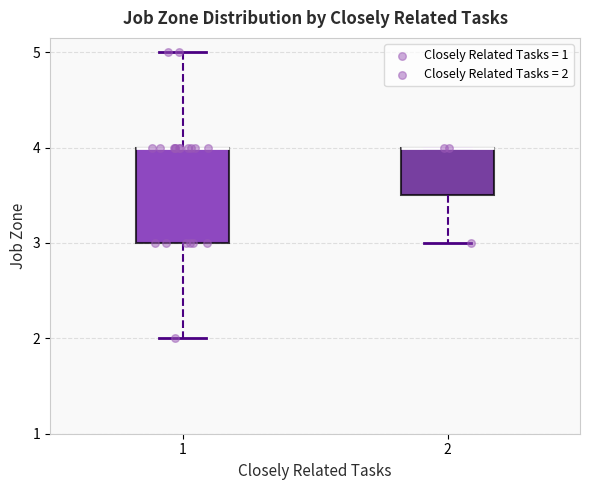

Comparing the boxes themselves (not the whiskers), which one is the tallest?

1